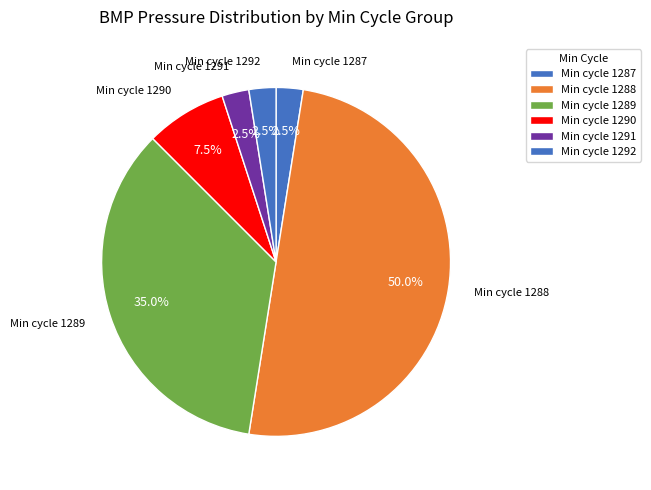

Which has a higher value, Min cycle 1291 or Min cycle 1289?

Min cycle 1289